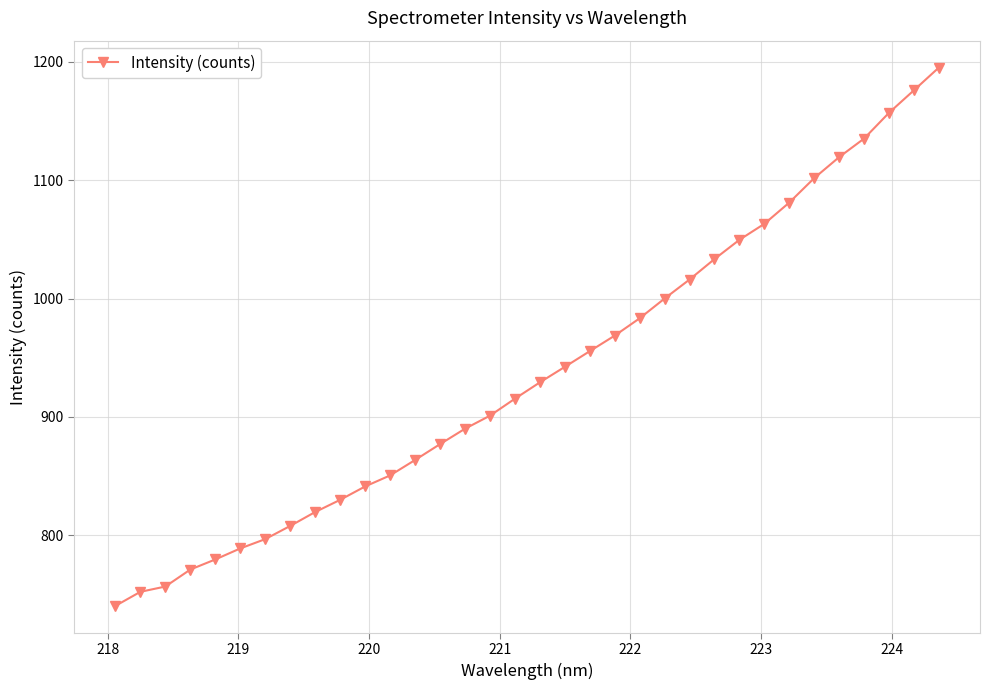

What is the difference between the maximum and minimum values?

454.9